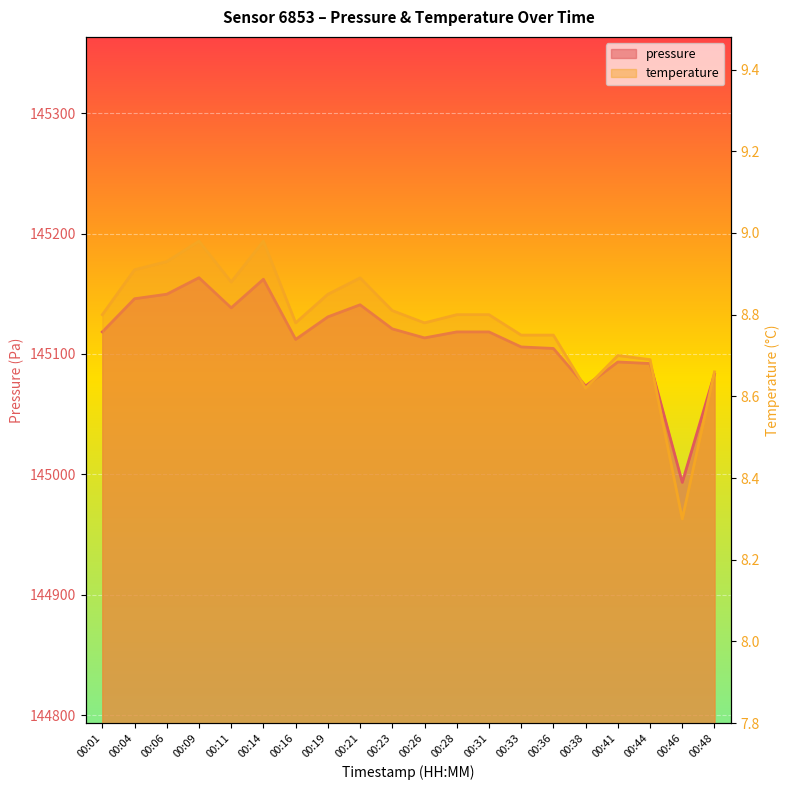

True or false: pressure has more than 1 interior local peaks.

True